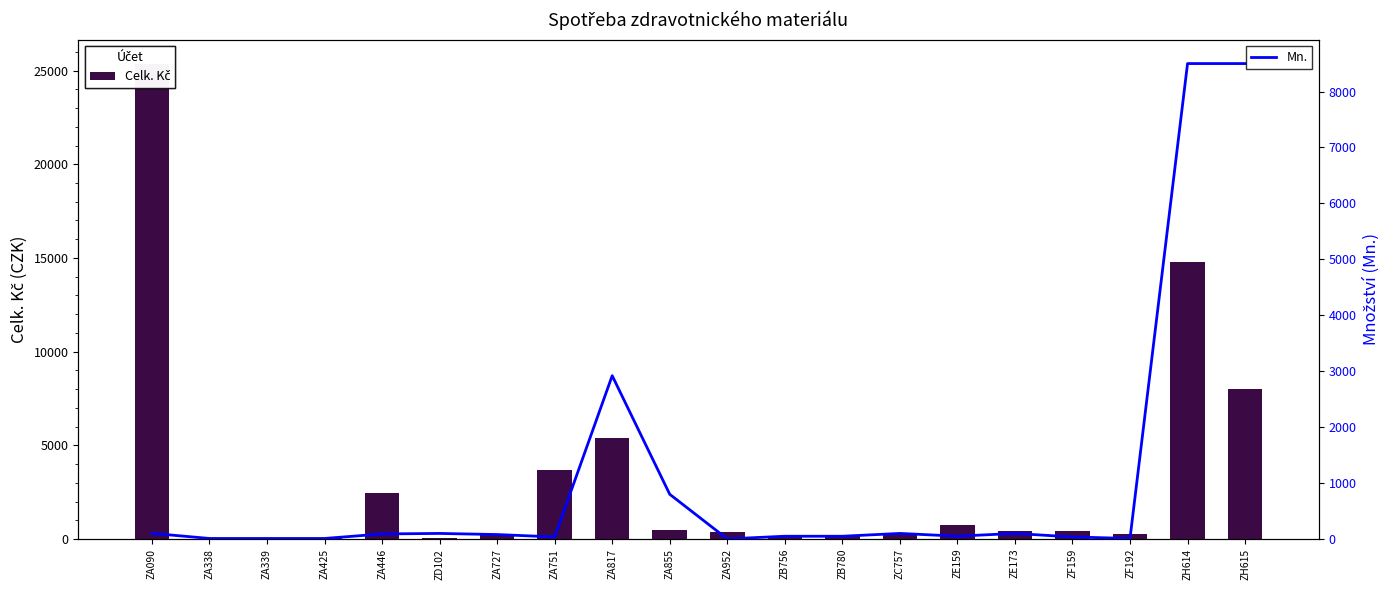

Does the chart contain stacked bars?

No